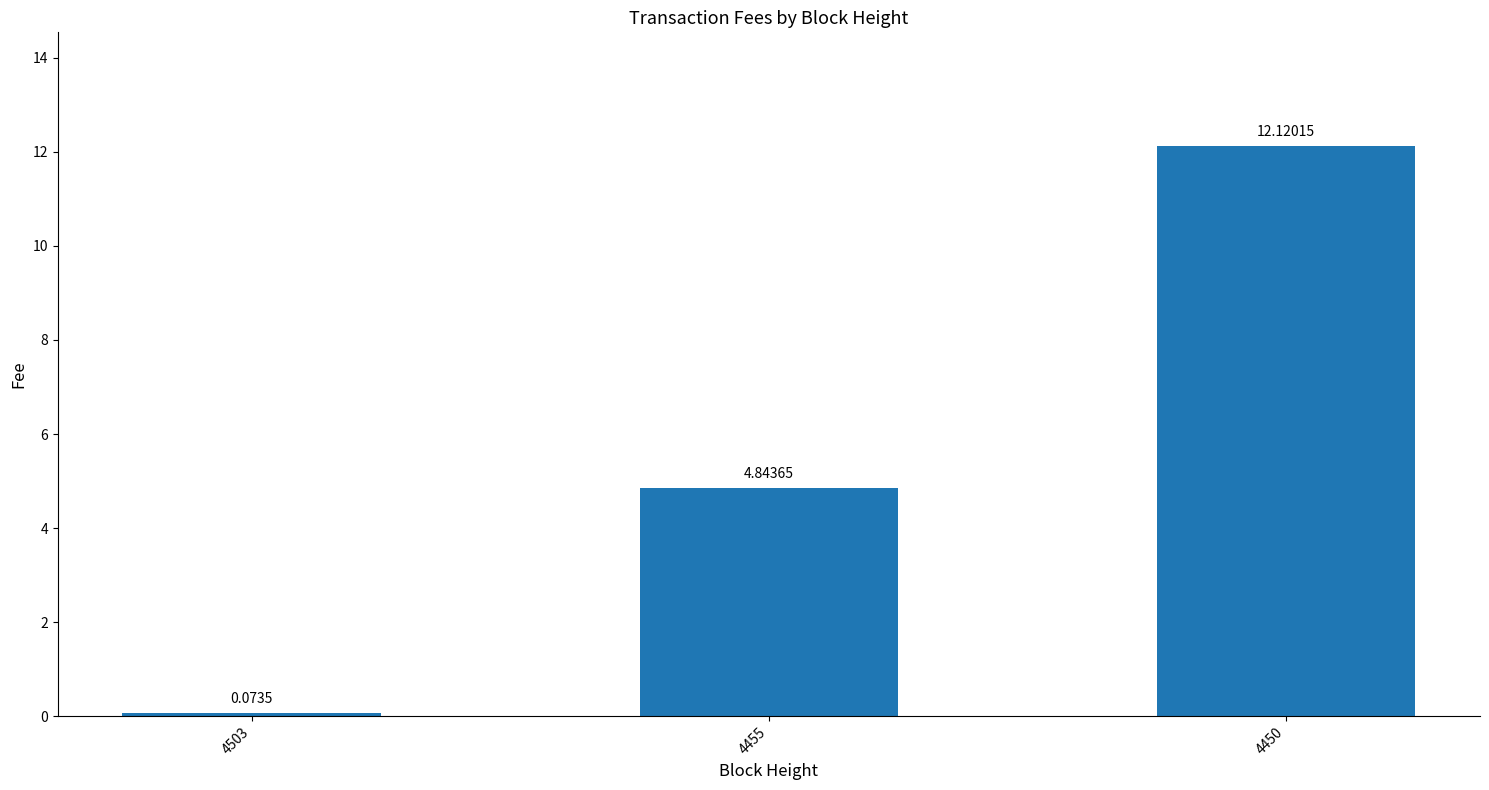

Rank the categories by value from lowest to highest.

4503, 4455, 4450